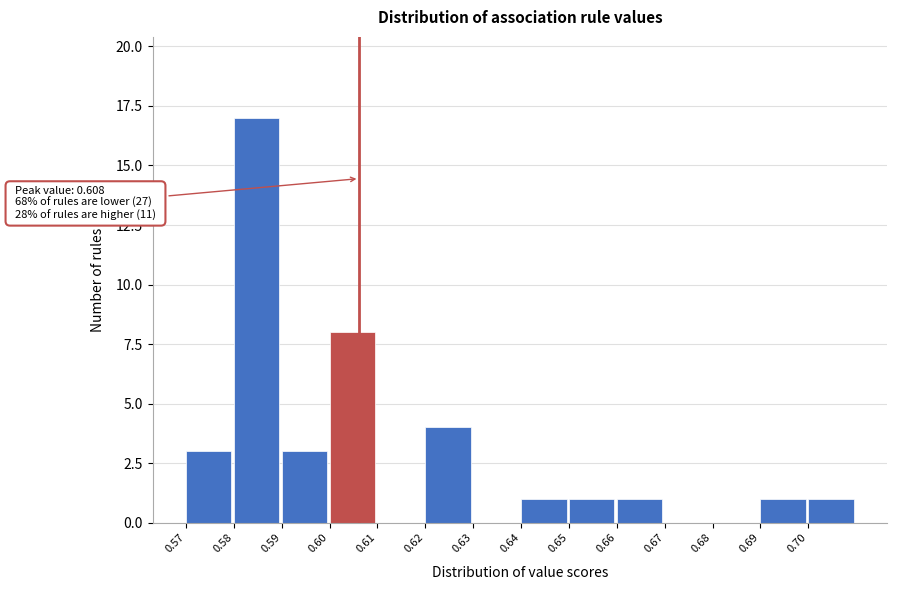

Reading left to right, extract all data points from this chart.

0.57=3	0.58=17	0.59=3	0.60=8	0.61=0	0.62=4	0.63=0	0.64=1	0.65=1	0.66=1	0.67=0	0.68=0	0.69=1	0.70=1